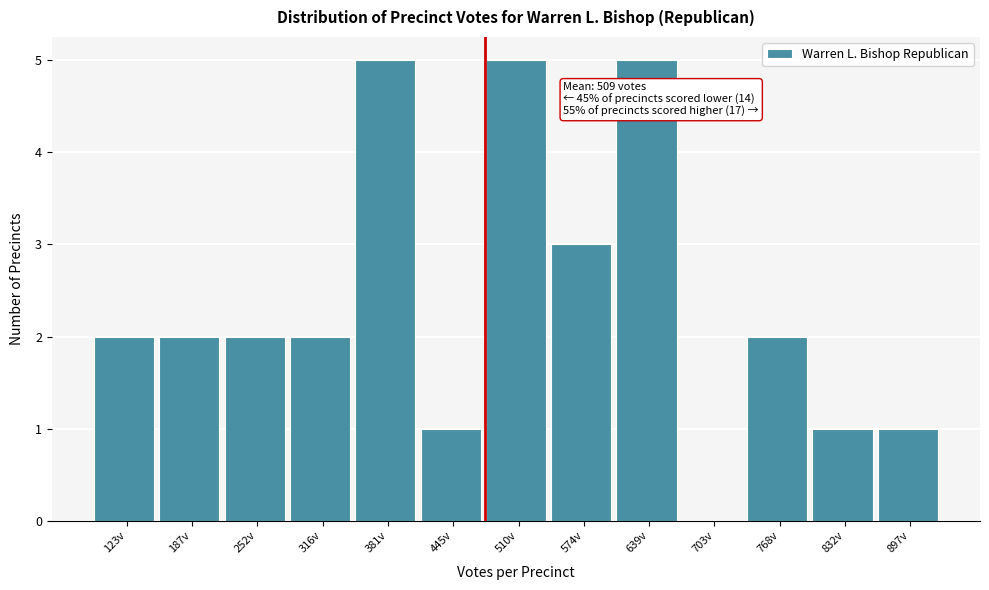

Reading left to right, extract all data points from this chart.

123v=2	187v=2	252v=2	316v=2	381v=5	445v=1	510v=5	574v=3	639v=5	703v=0	768v=2	832v=1	897v=1